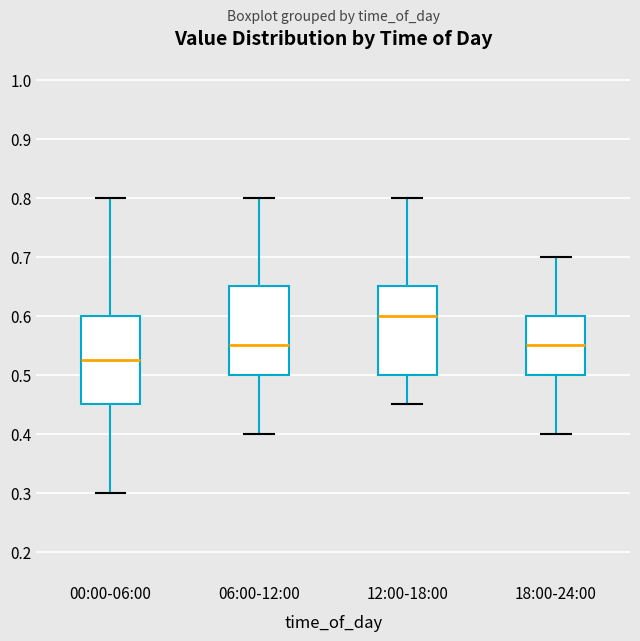

Reading left to right, read every box against the y-axis: the position of its median line, the range the box covers, and the ends of its whiskers. The values are not printed on the chart, so give them approximately, as read against the axis.

00:00-06:00: median 0.53, box 0.45 to 0.60, whiskers 0.30 to 0.80
06:00-12:00: median 0.55, box 0.50 to 0.65, whiskers 0.40 to 0.80
12:00-18:00: median 0.60, box 0.50 to 0.65, whiskers 0.45 to 0.80
18:00-24:00: median 0.55, box 0.50 to 0.60, whiskers 0.40 to 0.70